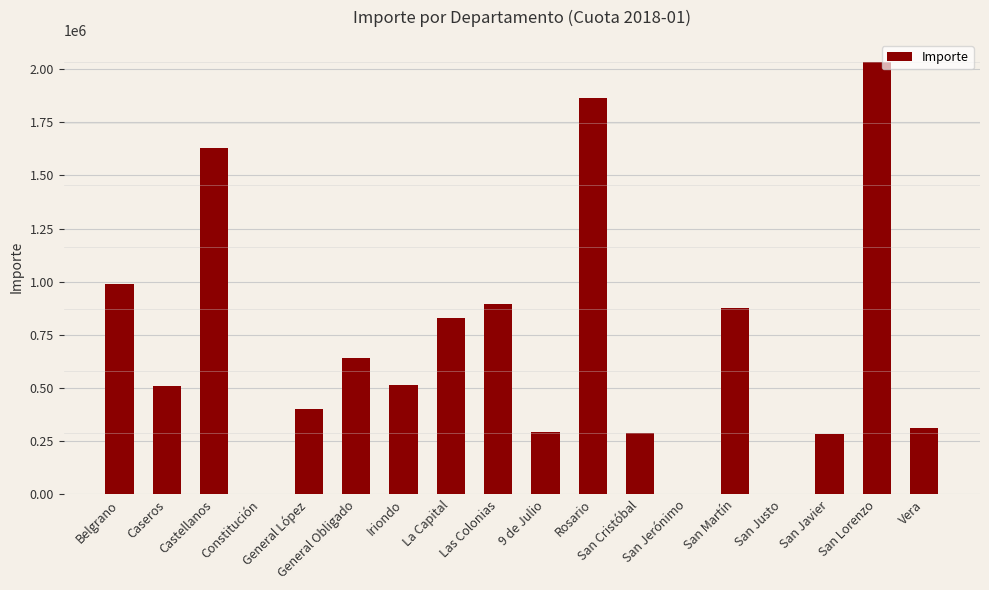

The value at La Capital is 829600. True or false?

True